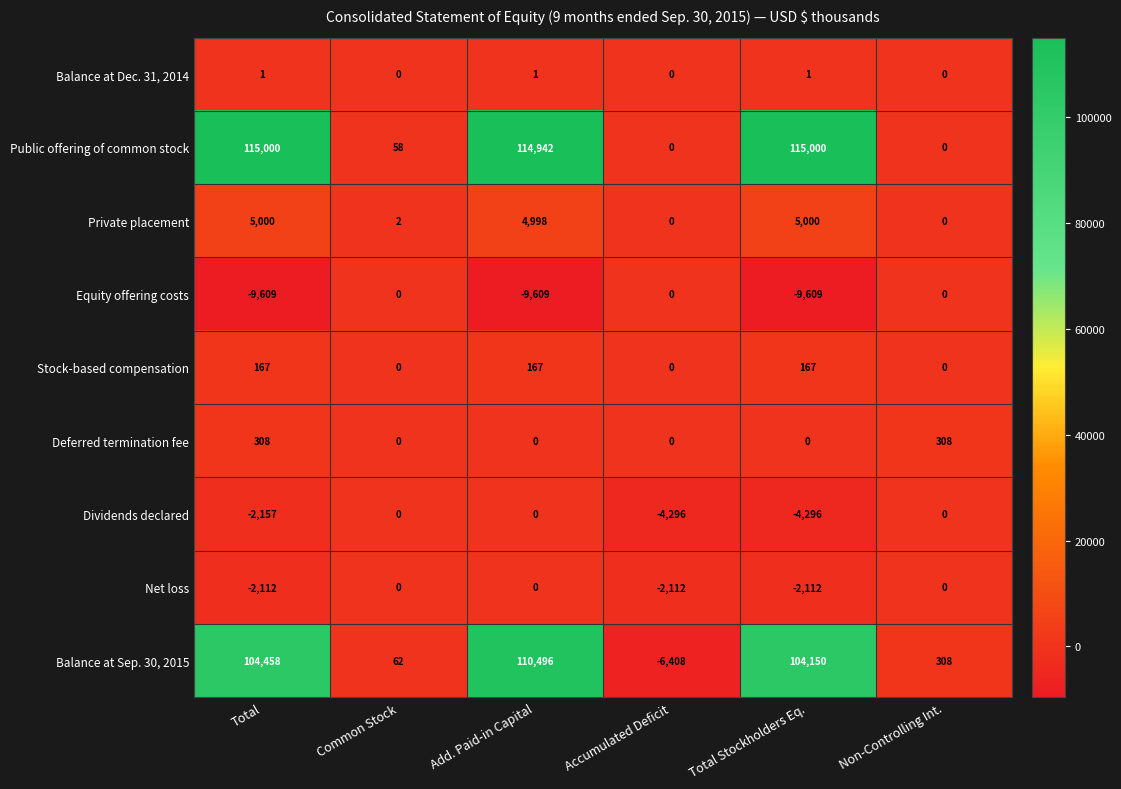

At Total Stockholders Eq., list the series in order from largest to smallest.

Public offering of common stock, Balance at Sep. 30, 2015, Private placement, Stock-based compensation, Balance at Dec. 31, 2014, Deferred termination fee, Net loss, Dividends declared, Equity offering costs